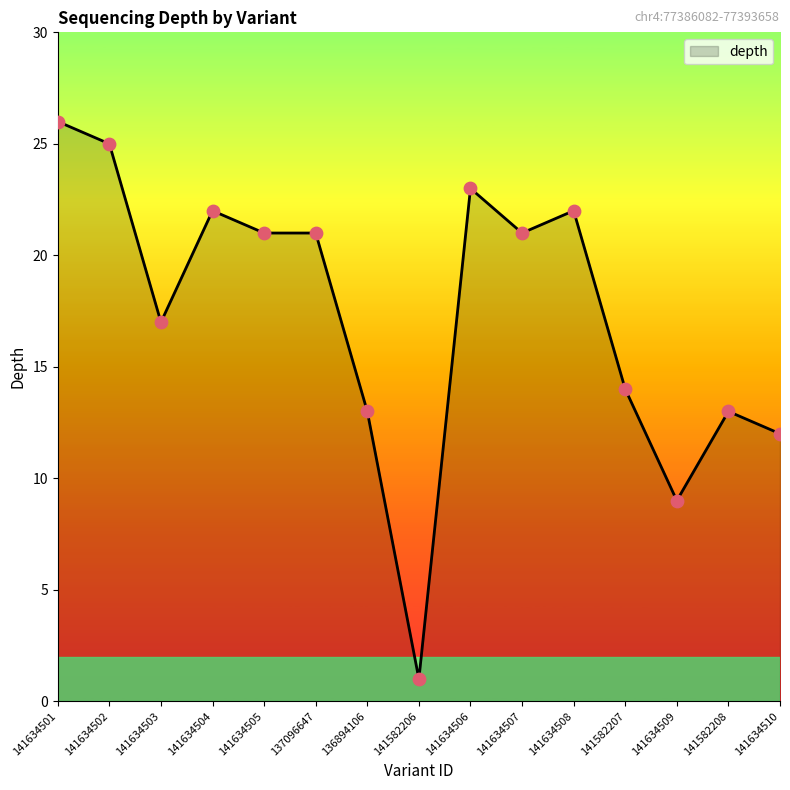

What is the change in value from 141634505 to 136894106?

-8